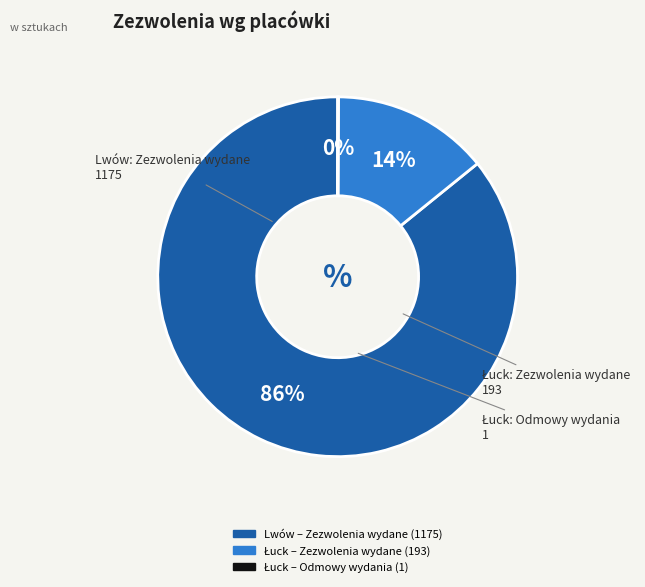

To the nearest percent, what is the average slice percentage?

33%